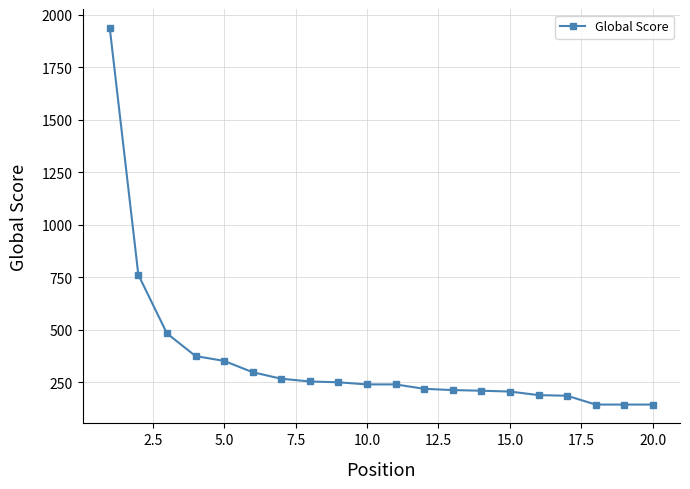

What is the smallest value displayed?

144